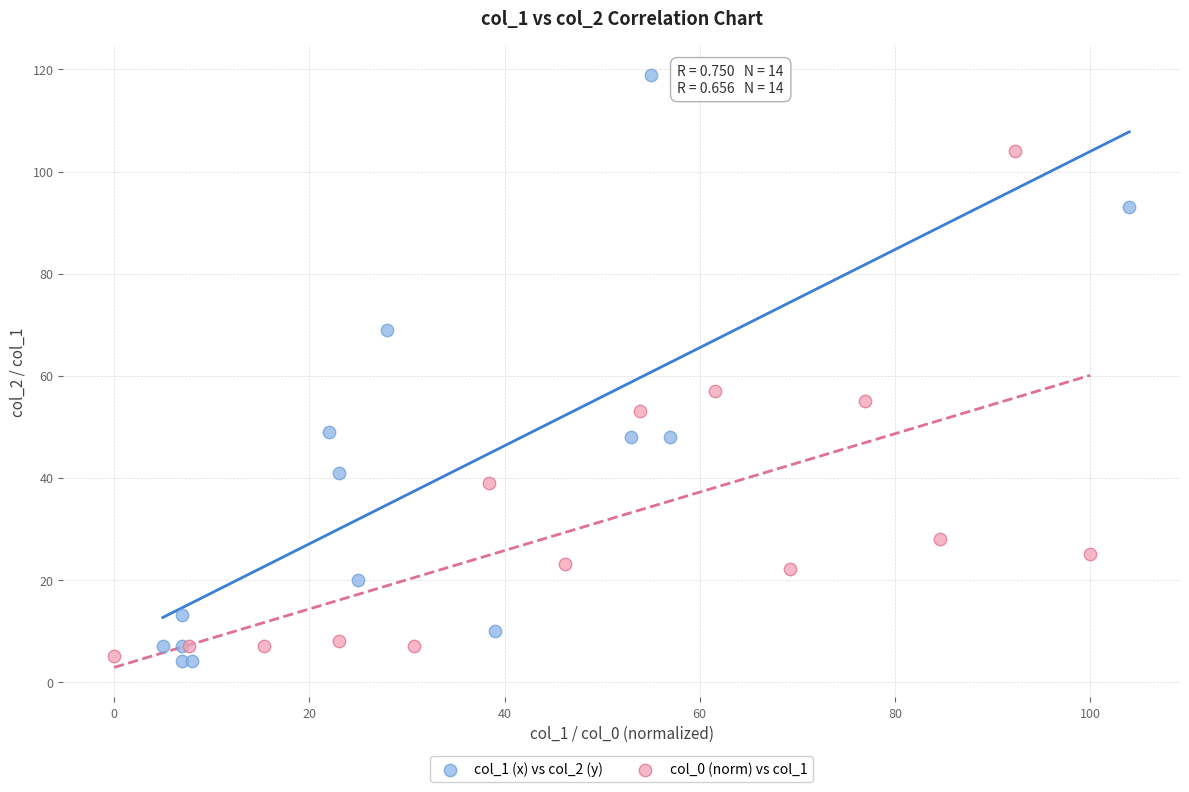

Which series has the largest Y range (max minus min)?

col_1 (x) vs col_2 (y)